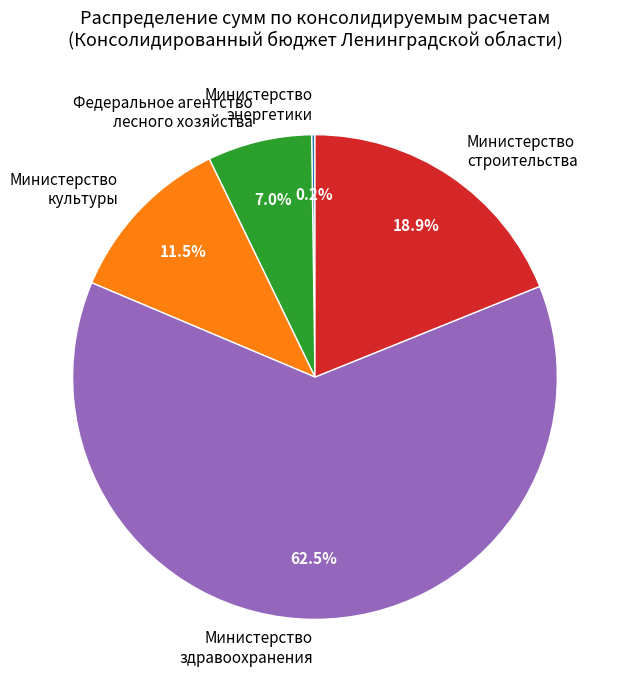

Which slice represents more than half of the pie?

Министерство здравоохранения